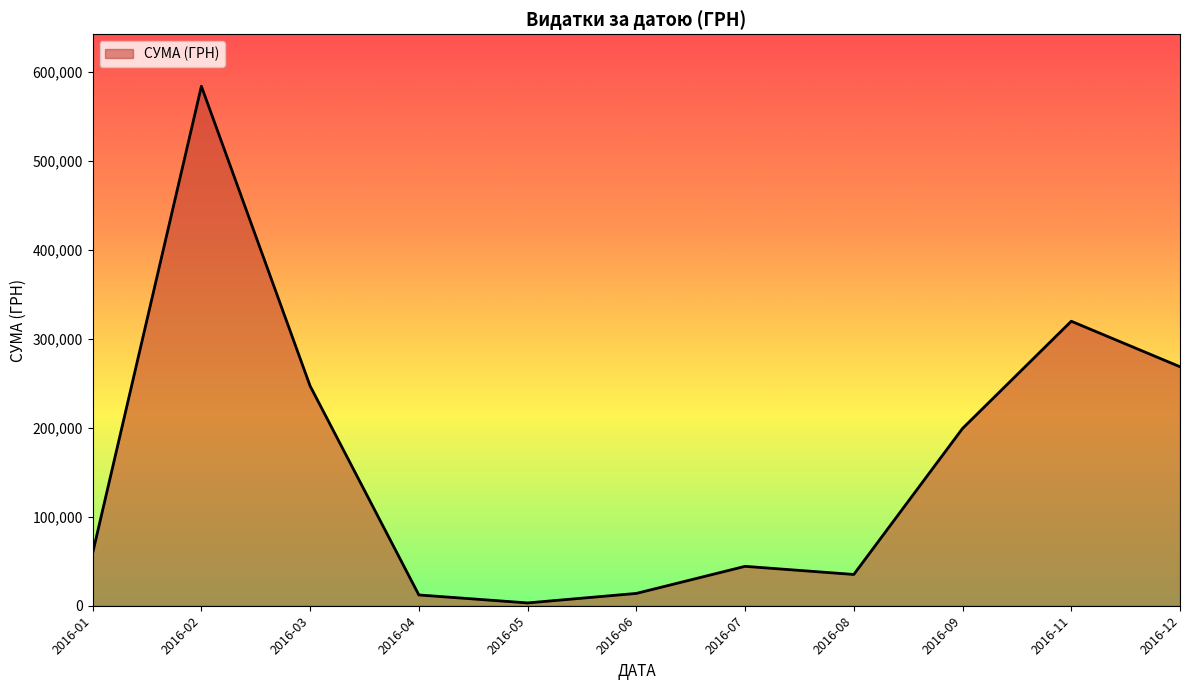

At which category does the chart reach its peak across all series?

2016-02